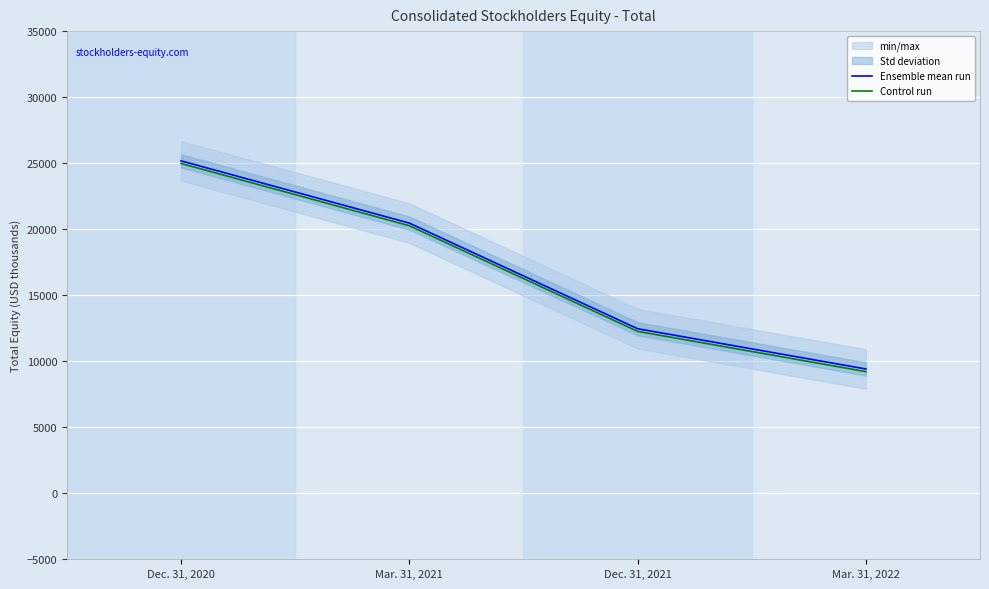

True or false: Control run has more than 0 points higher than both neighbors.

False